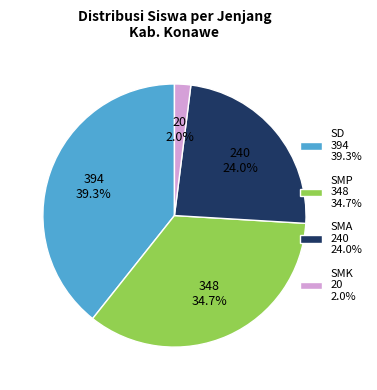

To the nearest percent, what is the average slice percentage?

25%